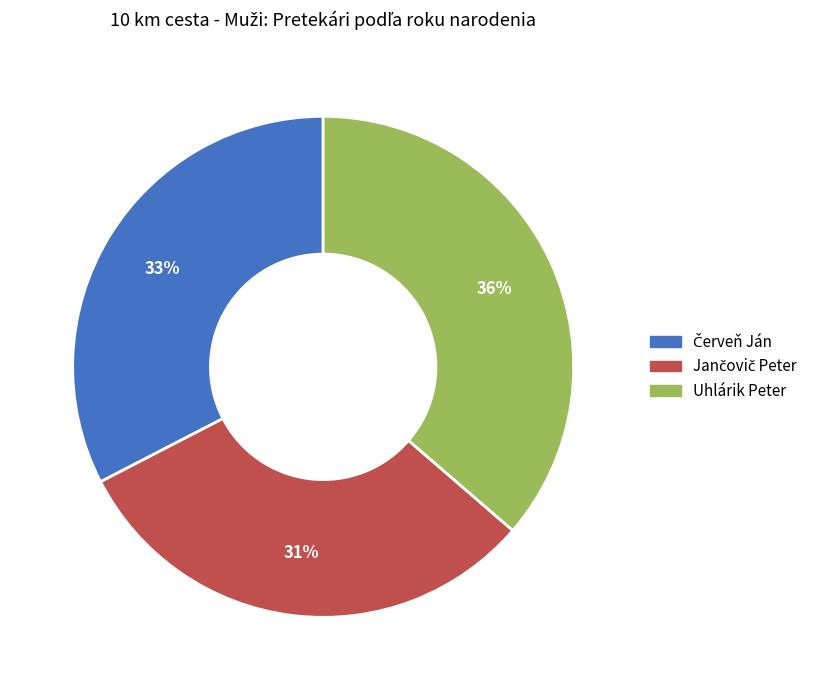

To the nearest percent, what is the difference between the largest and smallest slice percentages?

5%